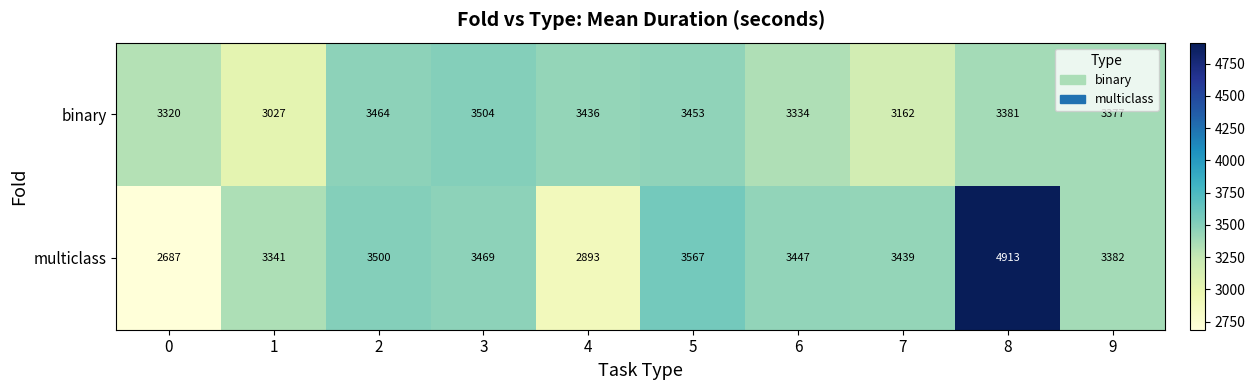

At which category is the sum across all series the highest?

8